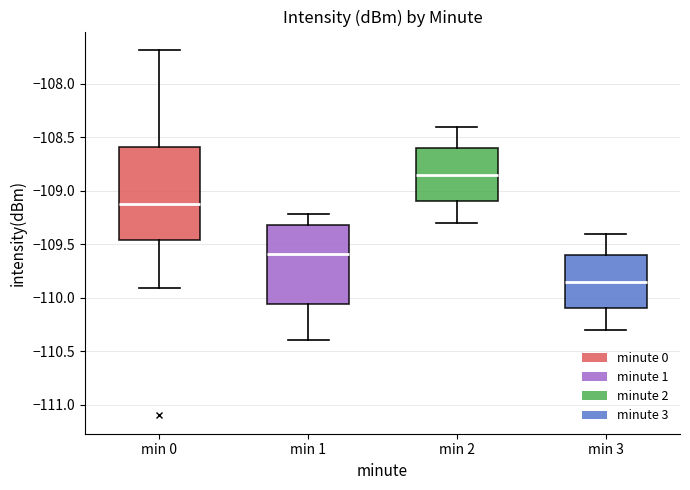

Comparing the boxes themselves (not the whiskers), which one is the tallest?

min 0